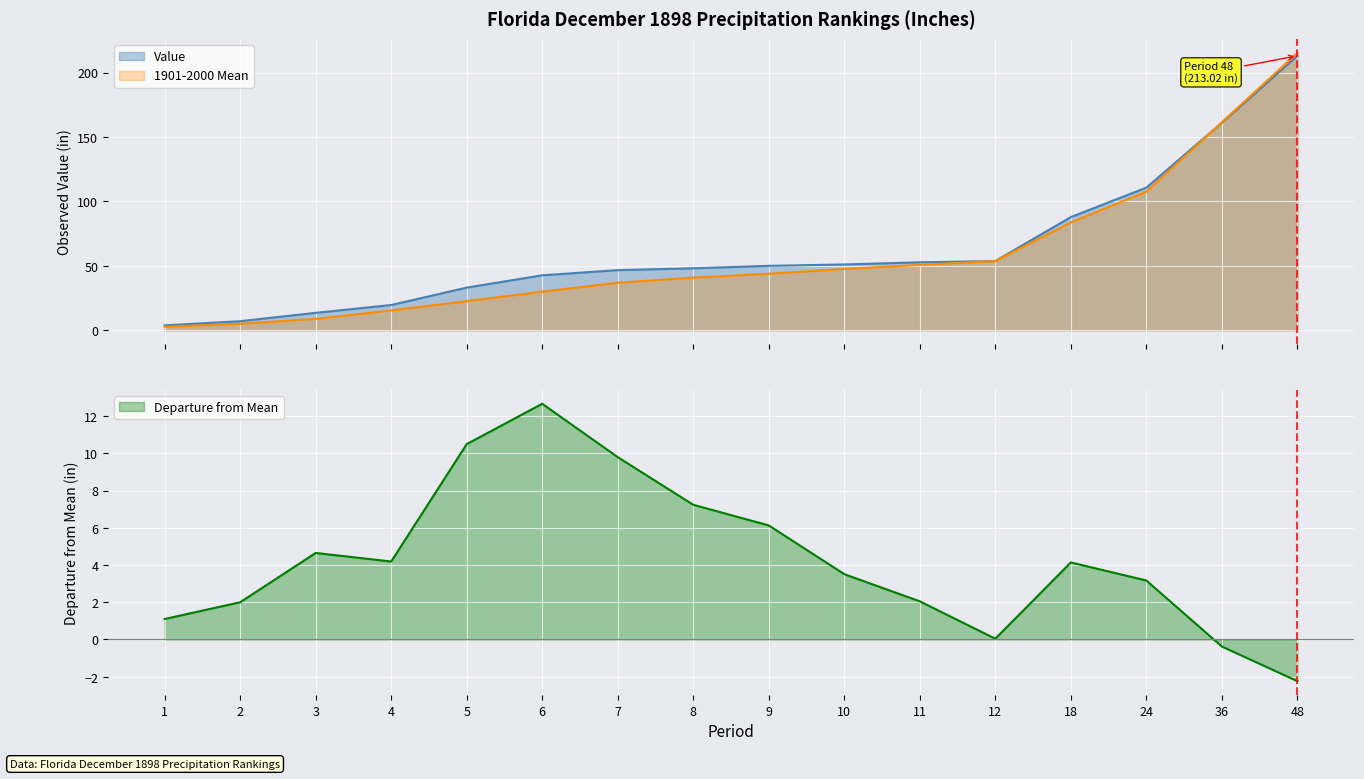

Which series ends up on top after the final intersection of 1901-2000 Mean and Value?

1901-2000 Mean